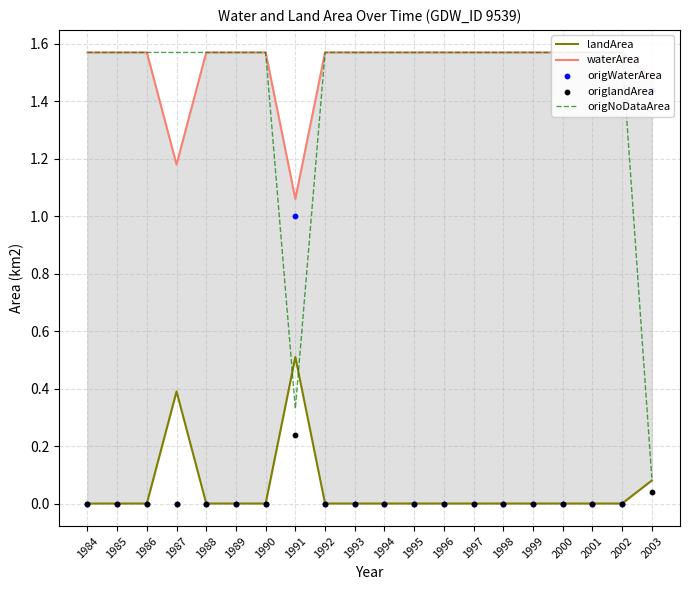

Which series contains the lowest Y value?

landArea